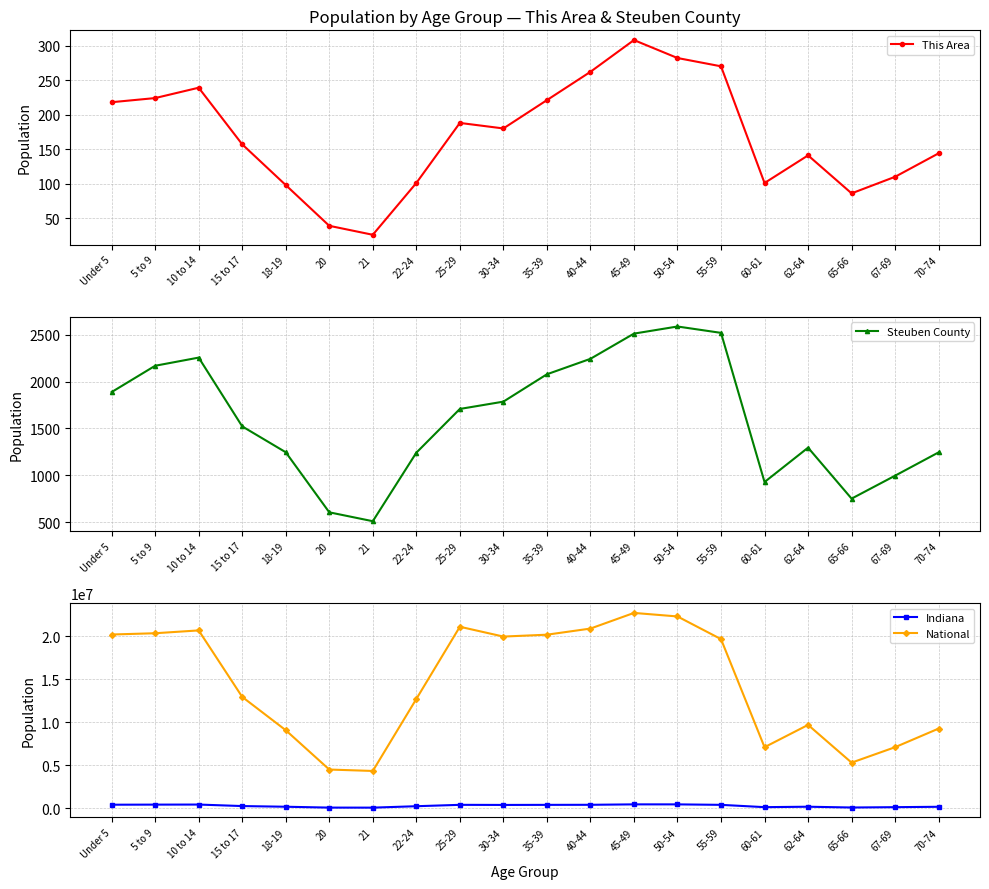

How many lines are shown in the chart?

4